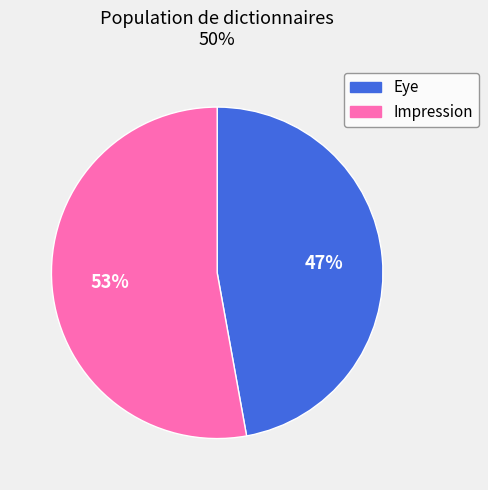

True or false: Impression accounts for 46% of the total.

False